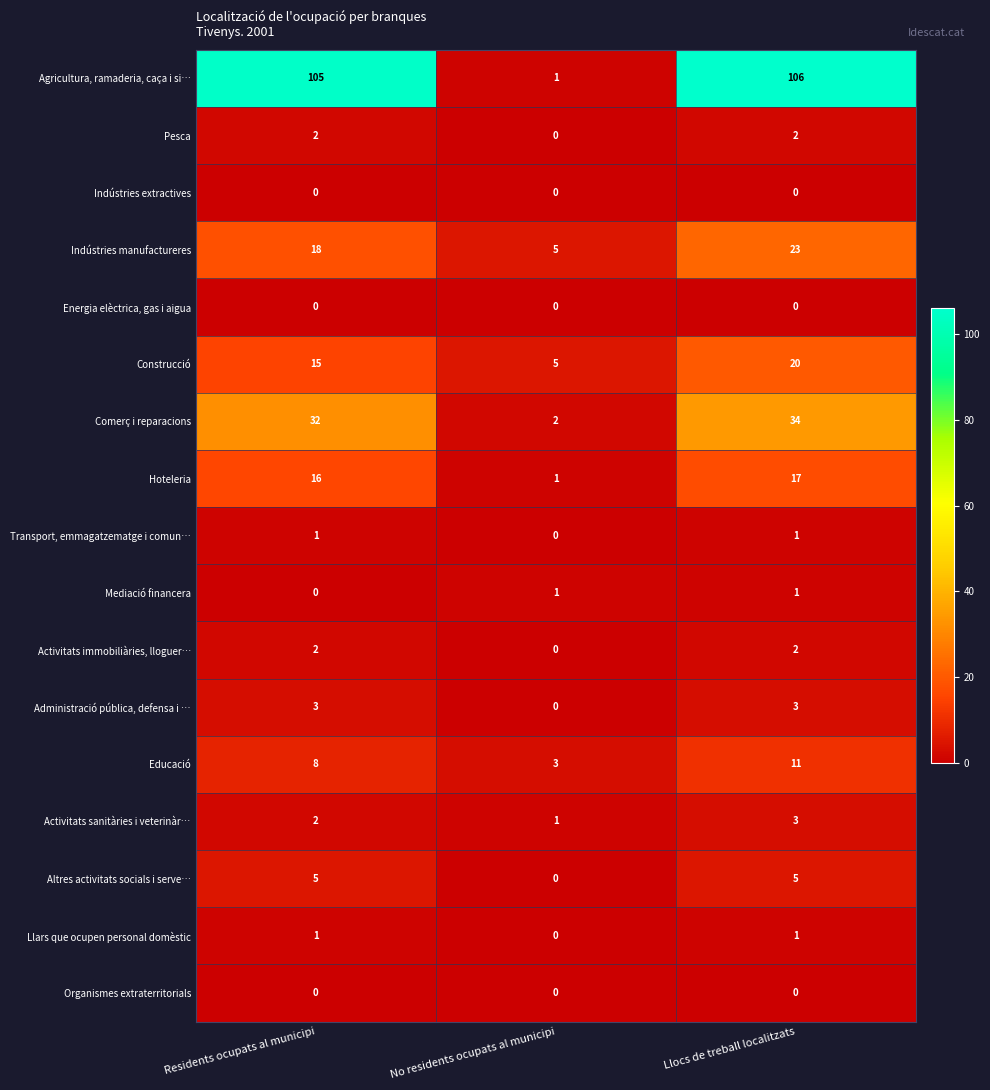

Count the number of data series in this chart.

17